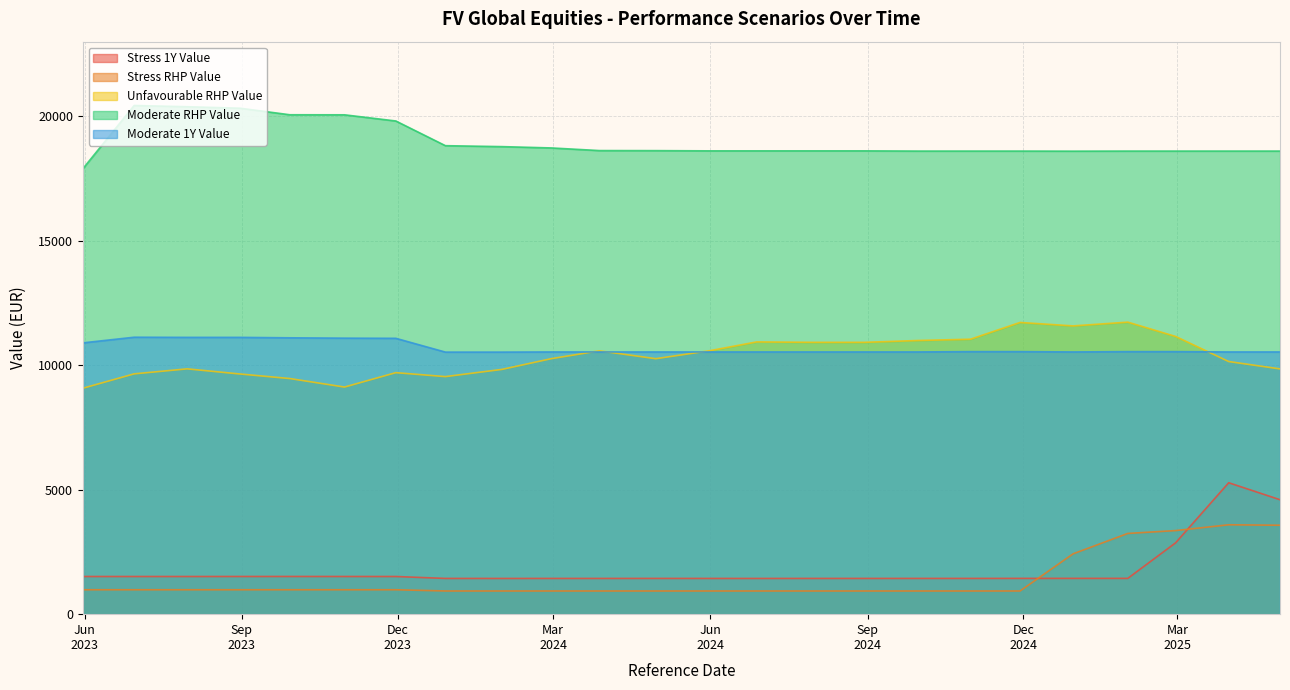

Count the number of categories in the chart.

24